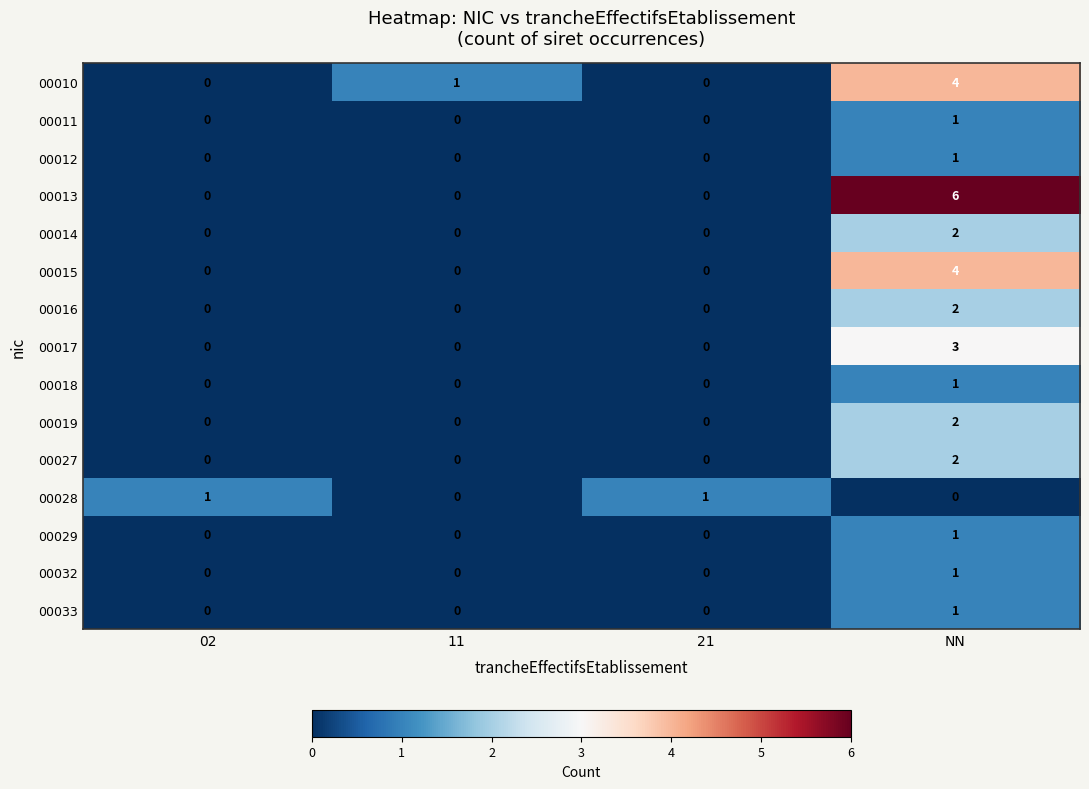

Count the 00015 values in the range 0 to 4.

4